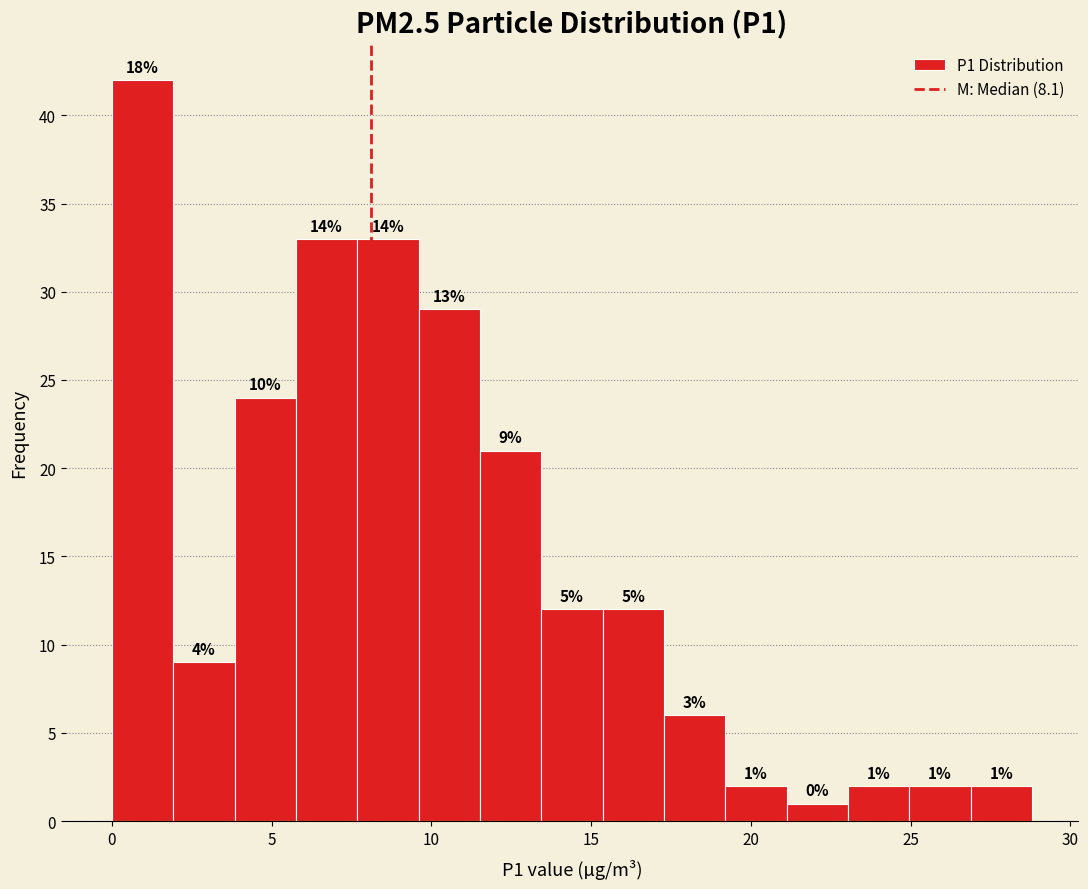

Read against the x-axis, roughly where is the centre of the tallest bar?

1.0